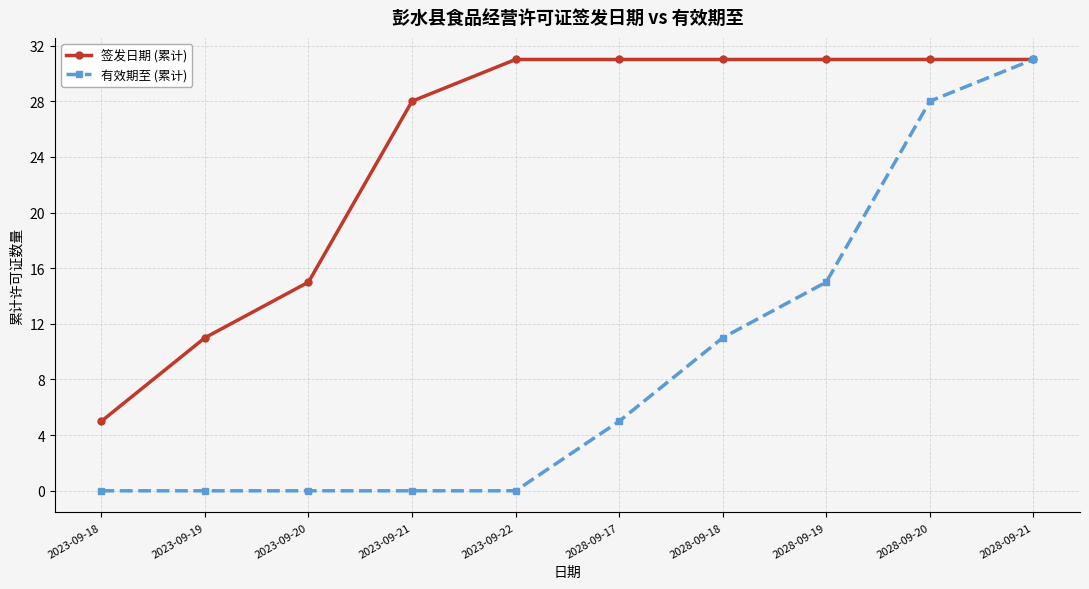

Which series changed the most between 2023-09-18 and 2023-09-21?

签发日期 (累计)